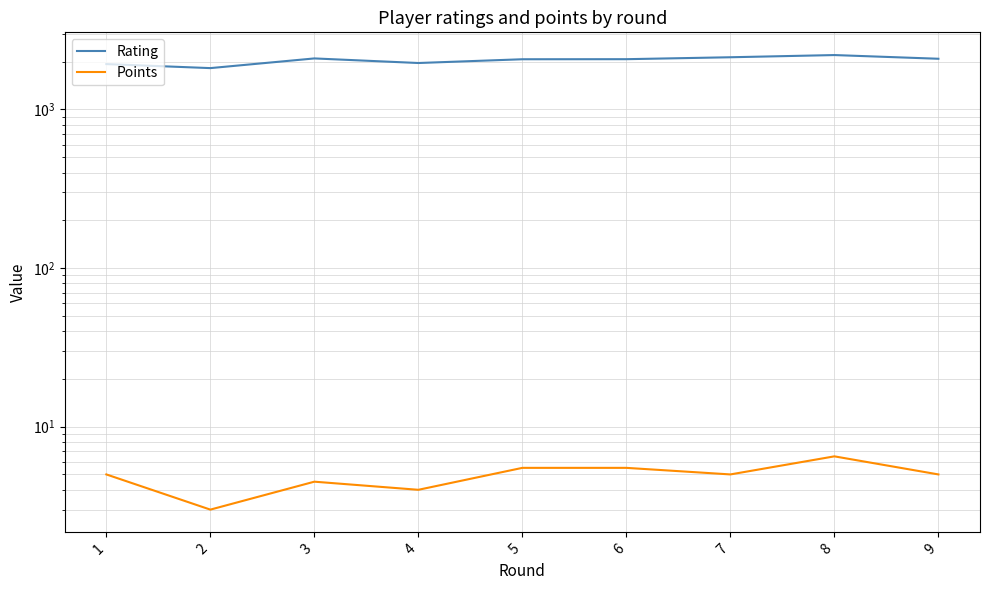

What is the maximum value for Points?

6.5